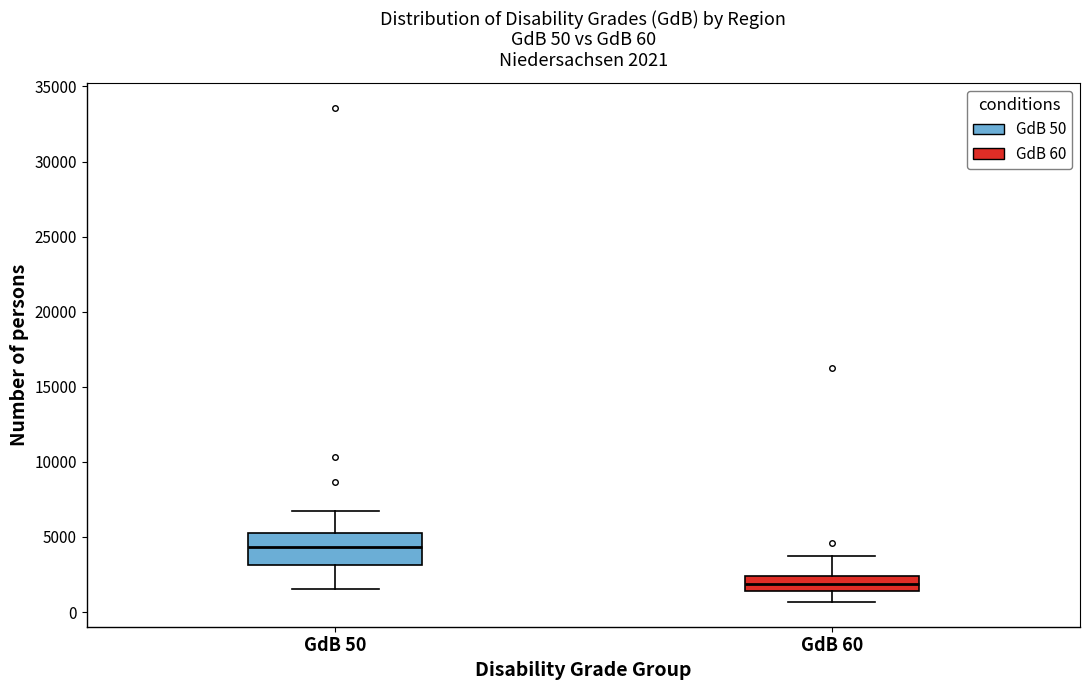

Comparing the boxes themselves (not the whiskers), which one is the tallest?

GdB 50